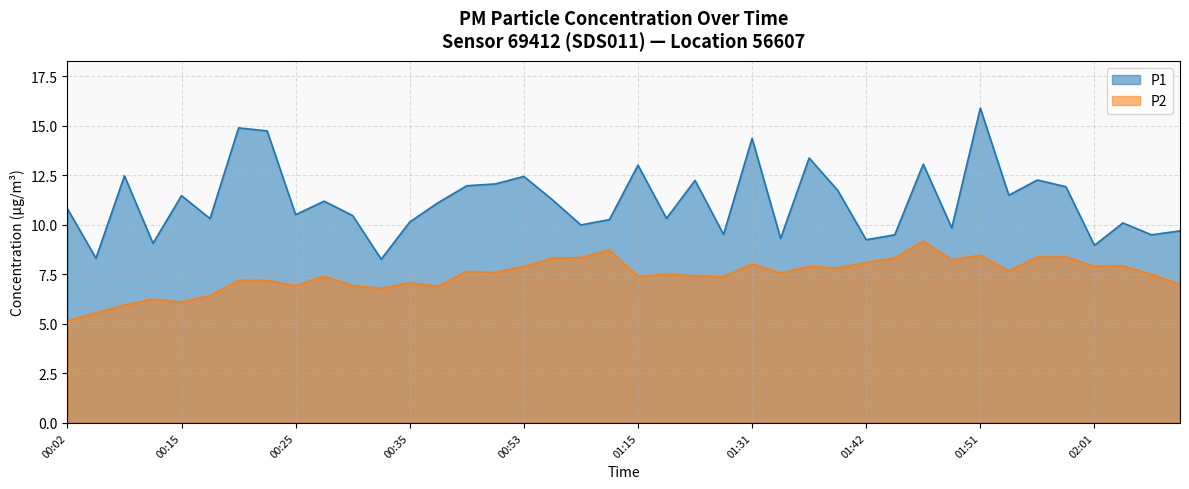

What is the greatest value displayed?

15.9